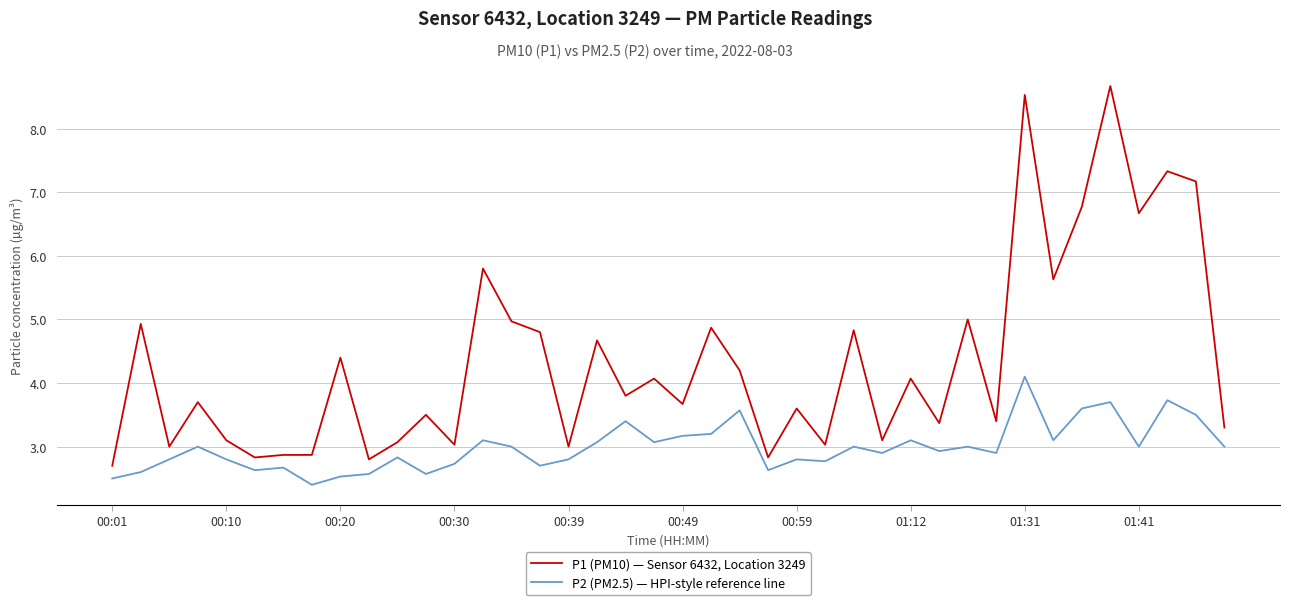

Reading left to right, what are all the values shown in this chart?

P1 (PM10) — Sensor 6432, Location 3249: 2.7	4.9	3.0	3.7	3.1	2.8	2.9	2.9	4.4	2.8	3.1	3.5	3.0	5.8	5.0	4.8	3.0	4.7	3.8	4.1	3.7	4.9	4.2	2.8	3.6	3.0	4.8	3.1	4.1	3.4	5.0	3.4	8.5	5.6	6.8	8.7	6.7	7.3	7.2	3.3
P2 (PM2.5) — HPI-style reference line: 2.5	2.6	2.8	3.0	2.8	2.6	2.7	2.4	2.5	2.6	2.8	2.6	2.7	3.1	3.0	2.7	2.8	3.1	3.4	3.1	3.2	3.2	3.6	2.6	2.8	2.8	3.0	2.9	3.1	2.9	3.0	2.9	4.1	3.1	3.6	3.7	3.0	3.7	3.5	3.0